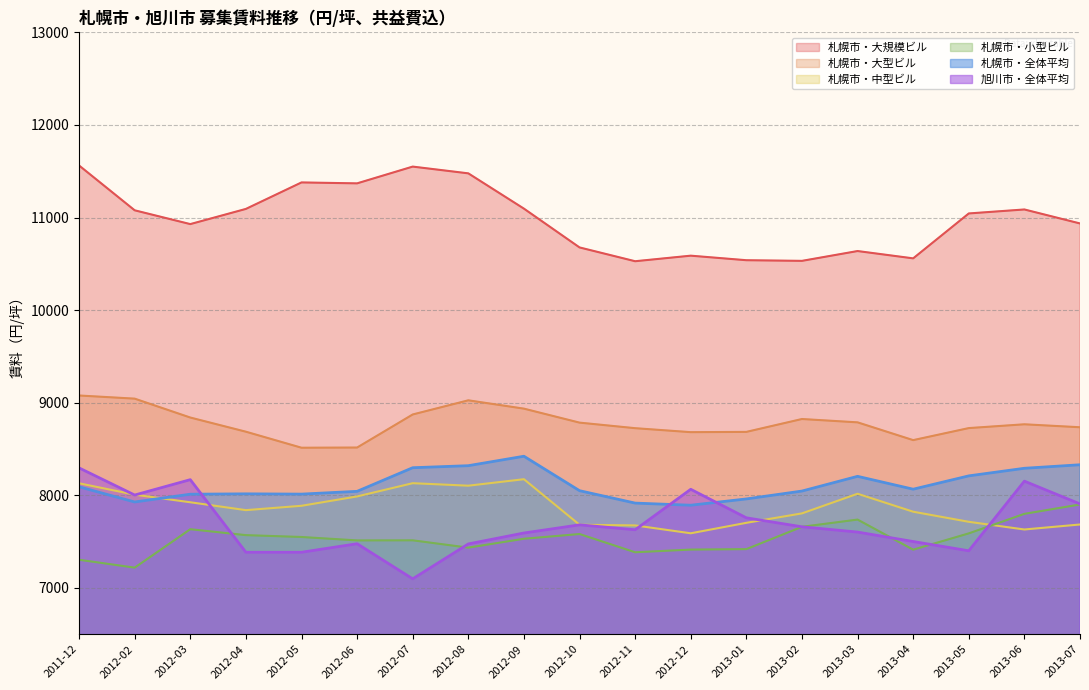

Where do 旭川市・全体平均 and 札幌市・中型ビル first cross each other?

2011-12 and 2012-02